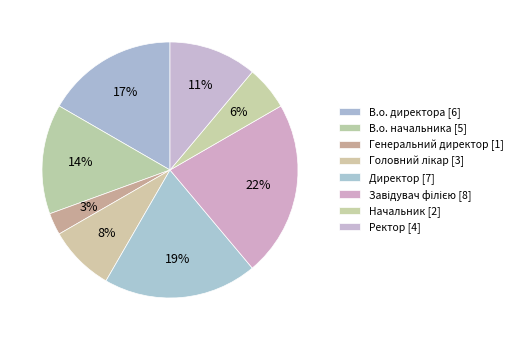

Does Головний лікар represent more than half of the total?

No